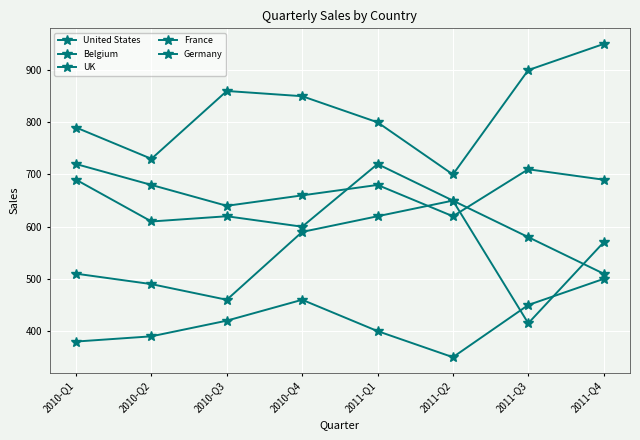

Where is the first local maximum for UK?

2010-Q3